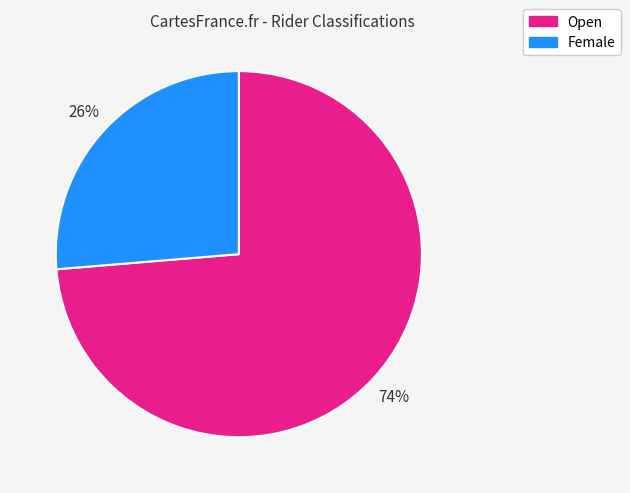

To the nearest percent, what portion does Female represent?

26%